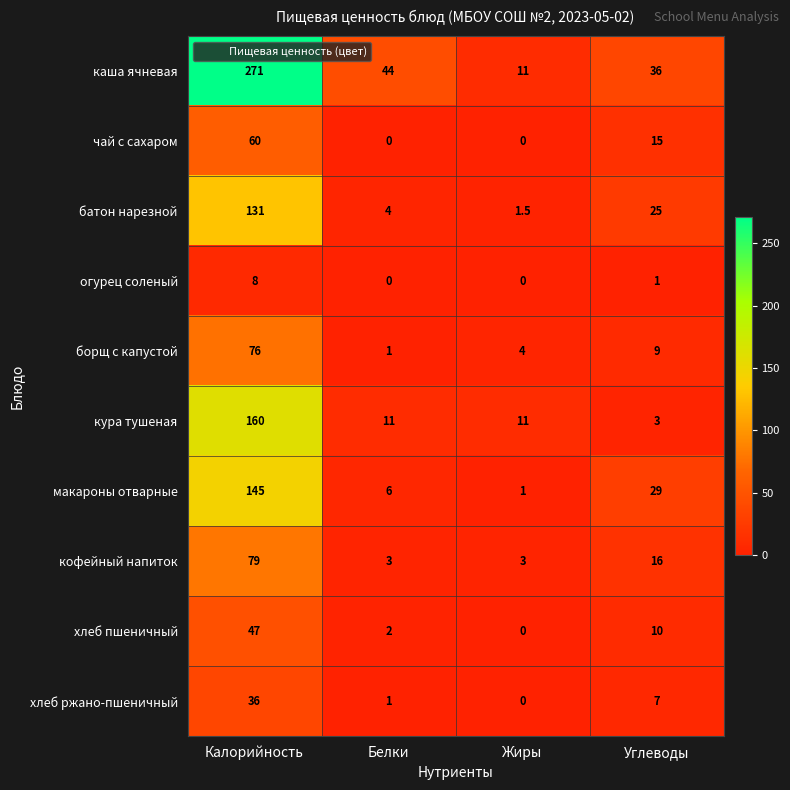

List the series in order of their peak value, lowest first.

огурец соленый, хлеб ржано-пшеничный, хлеб пшеничный, чай с сахаром, борщ с капустой, кофейный напиток, батон нарезной, макароны отварные, кура тушеная, каша ячневая